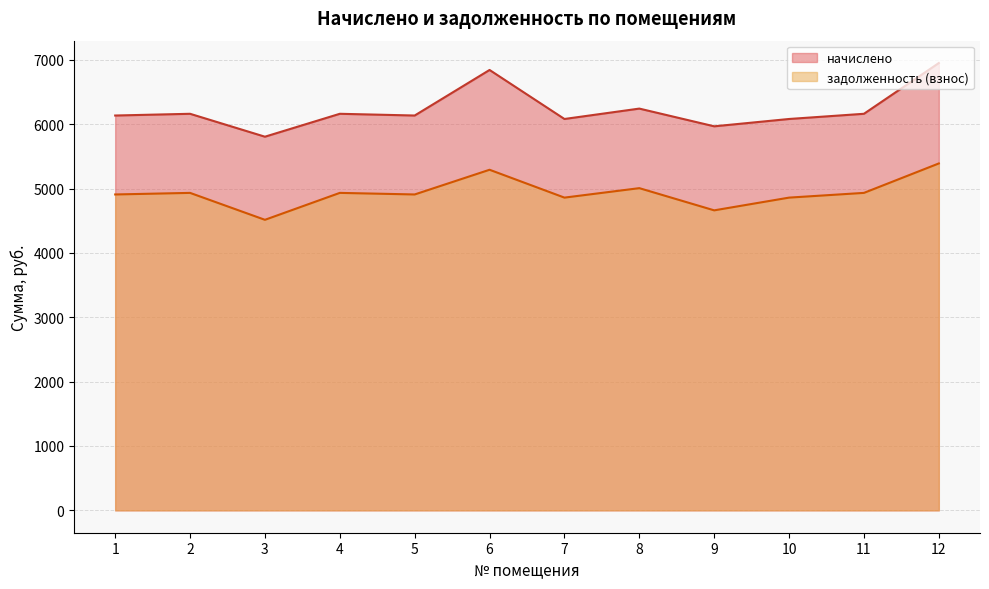

Rank the series by their average value, from highest to lowest.

начислено, задолженность (взнос)